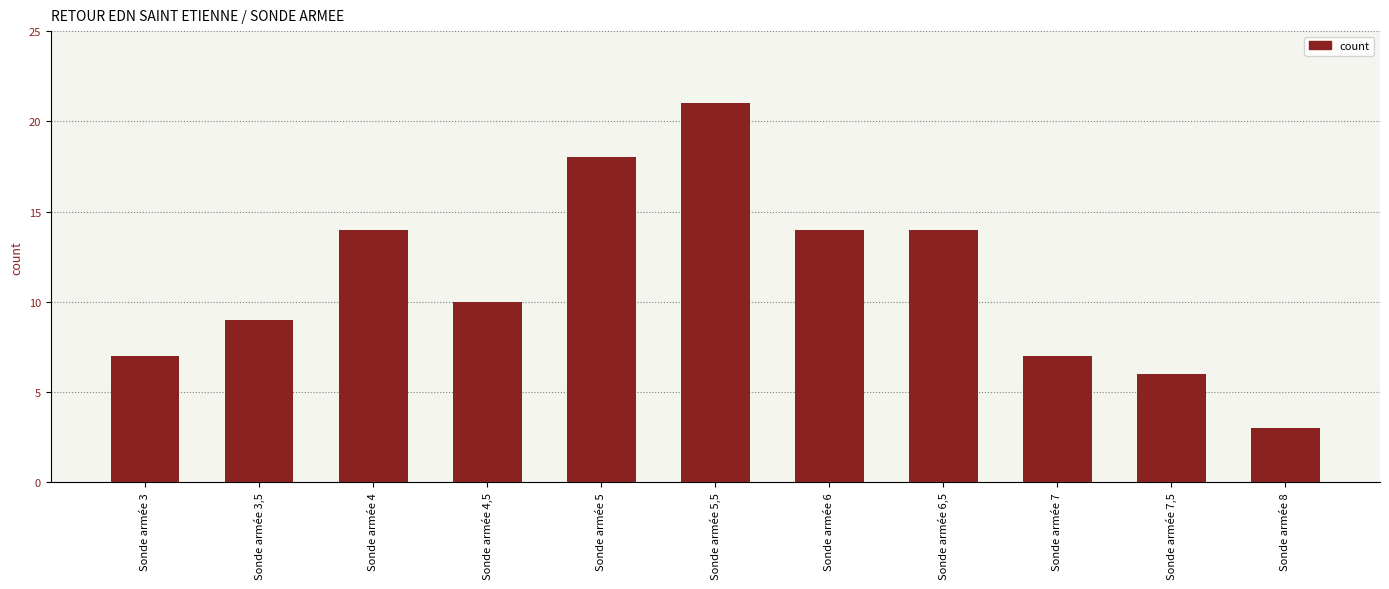

What is the sum of all values?

123